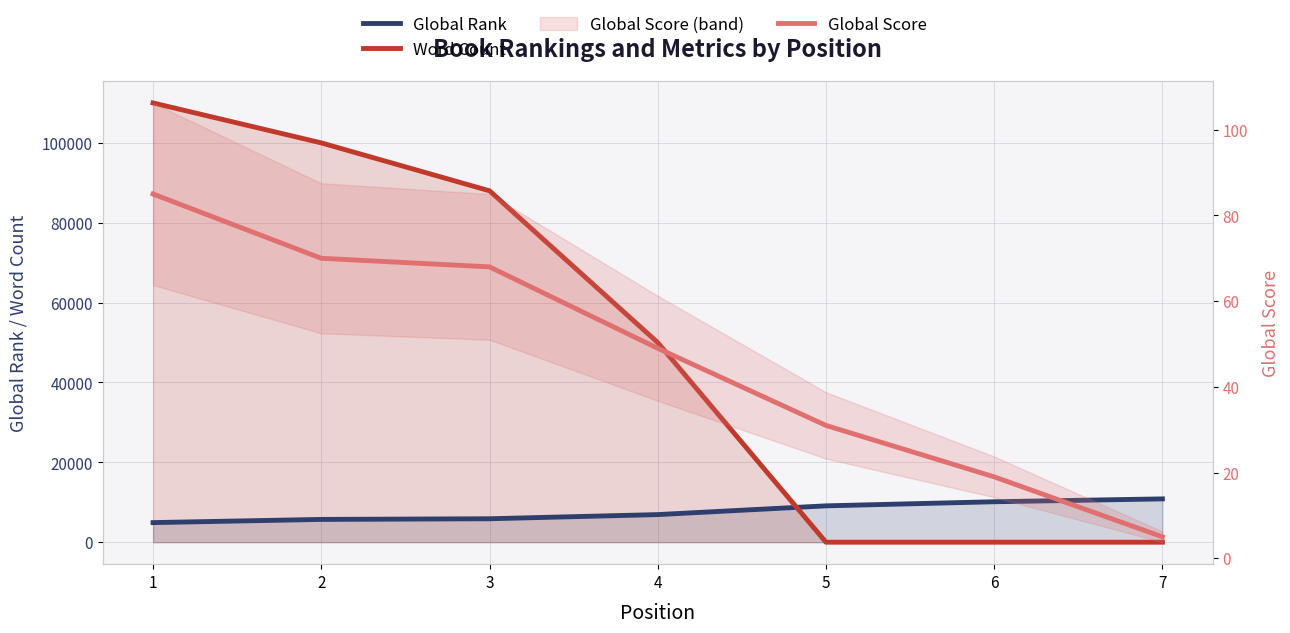

Is the value of Word Count at 1 greater than the value of Global Rank at 7?

Yes